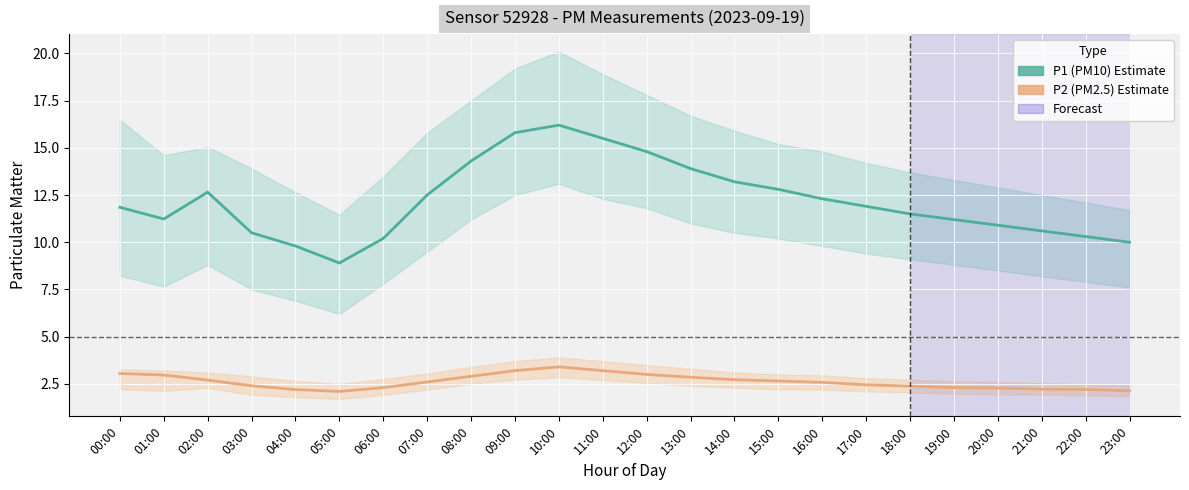

What is the difference between the P2 (PM2.5) Estimate values at 12:00 and 22:00?

0.8